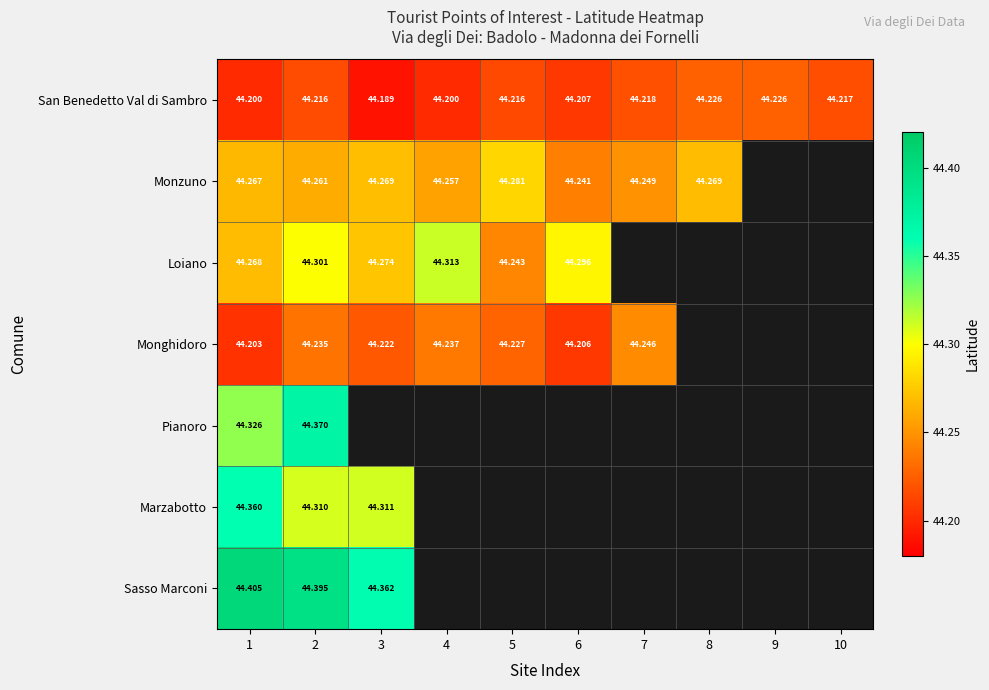

At which category is the sum across all series the highest?

2